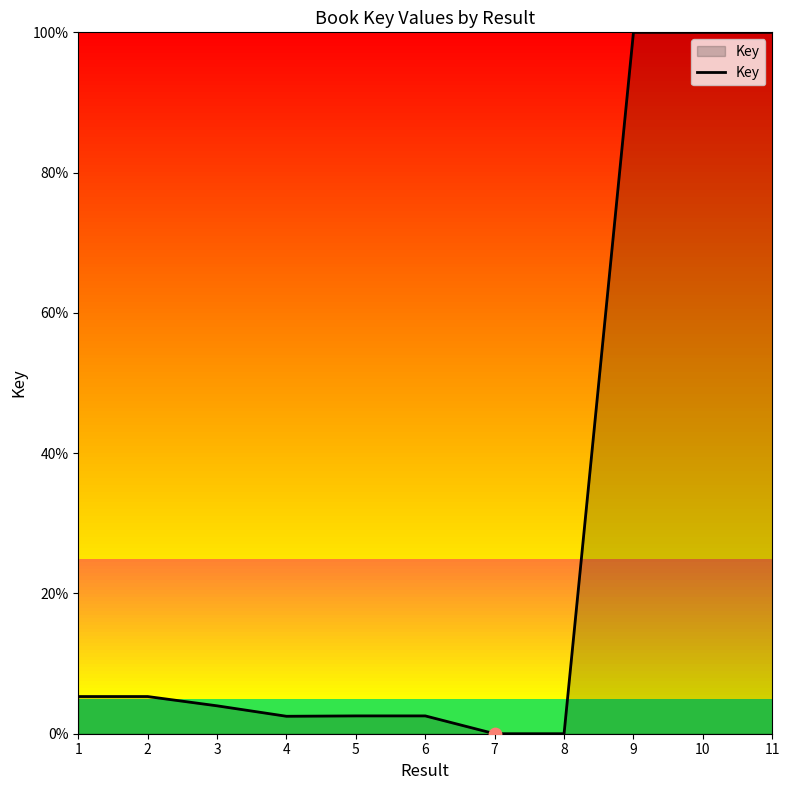

What is the ratio of the value at 10 to the value at 1?

18.9